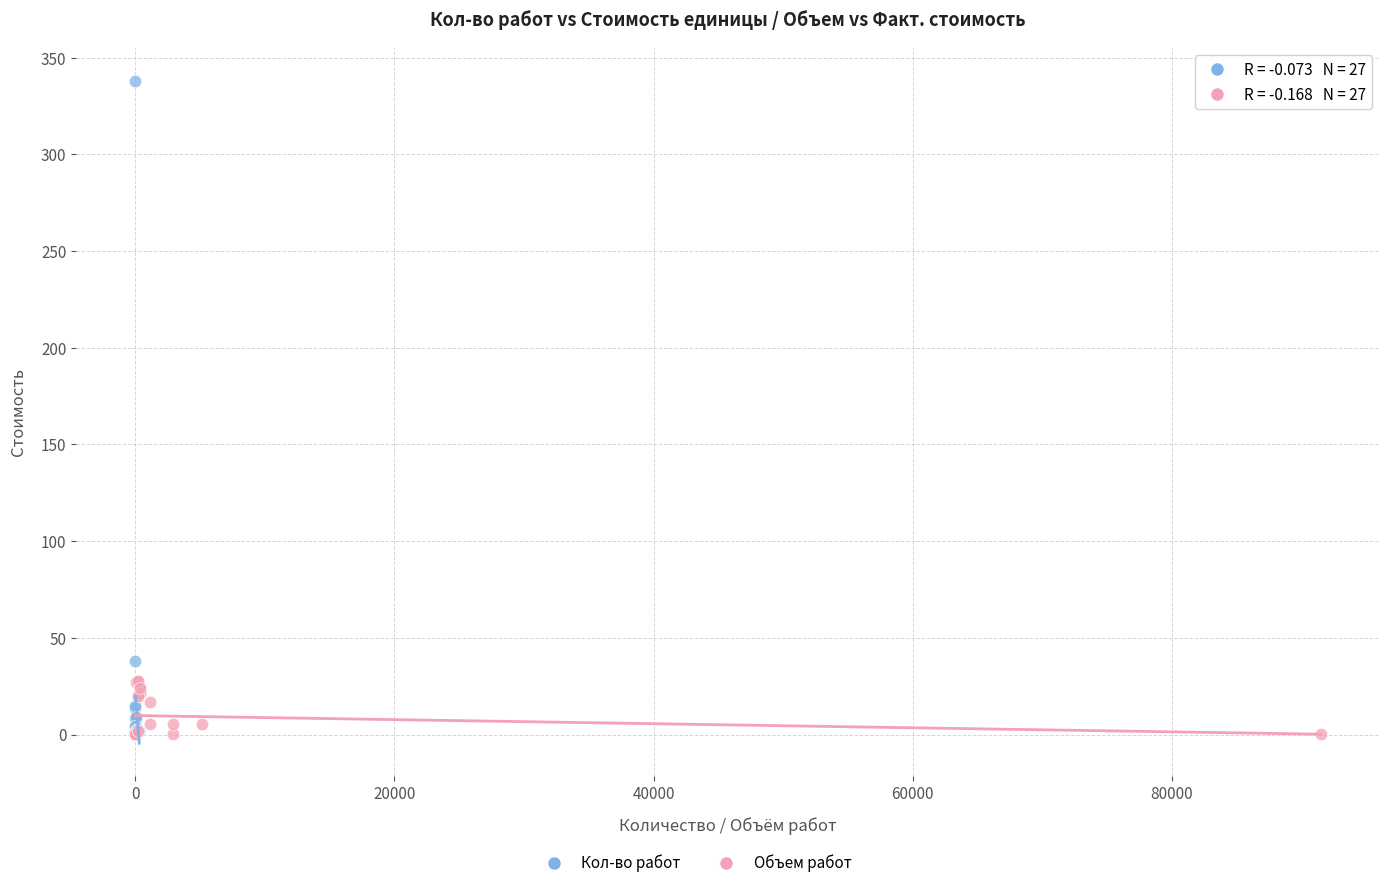

Which series has the largest Y range (max minus min)?

Кол-во работ